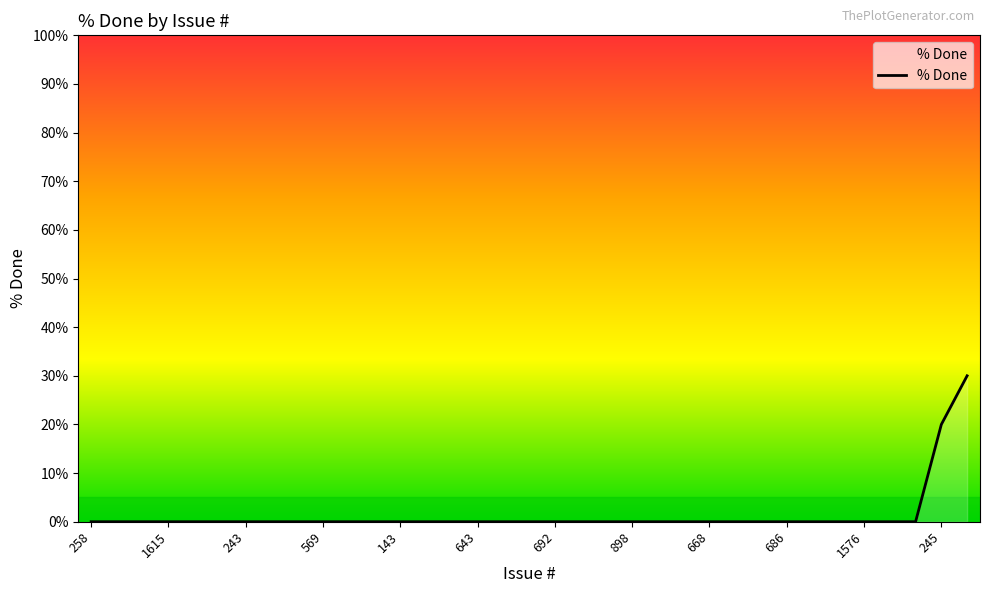

What is the maximum value shown in the chart?

30